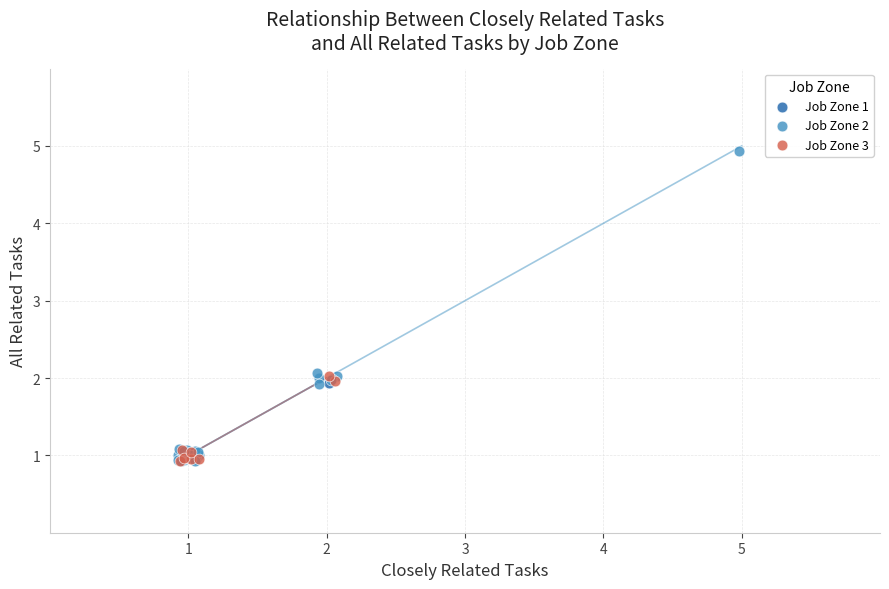

What are all the series names shown in the legend?

Job Zone 1, Job Zone 2, Job Zone 3